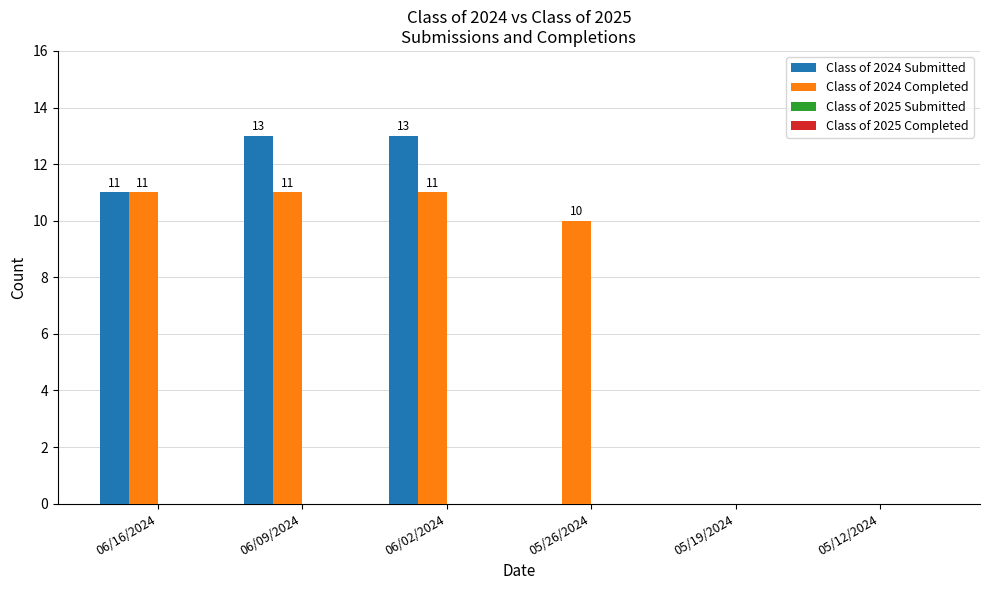

What is the greatest value displayed?

13